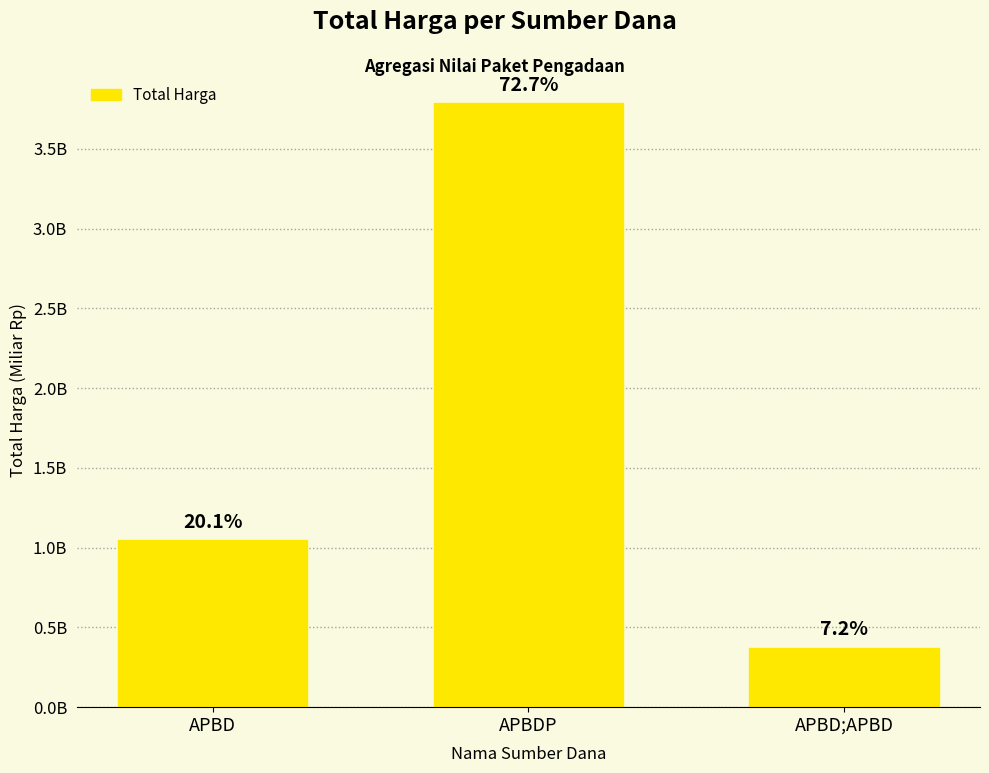

Reading right to left, transcribe all the data shown in this chart.

373404000	3785690940	1048163545